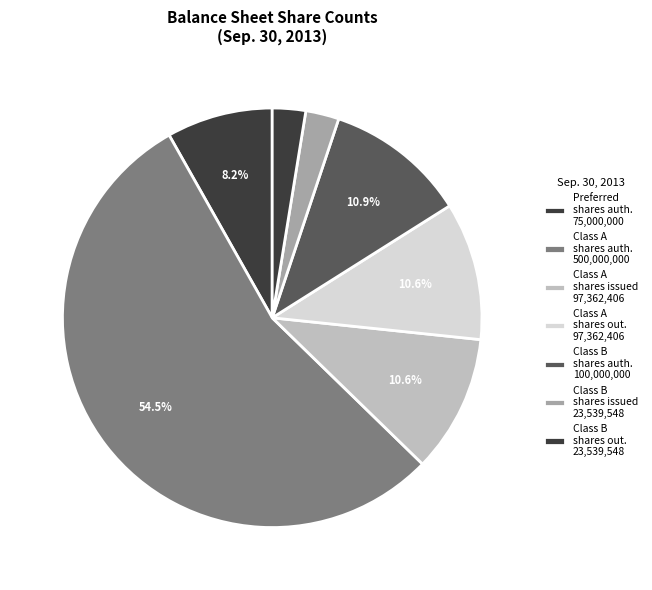

Is there a majority slice in this chart?

Yes